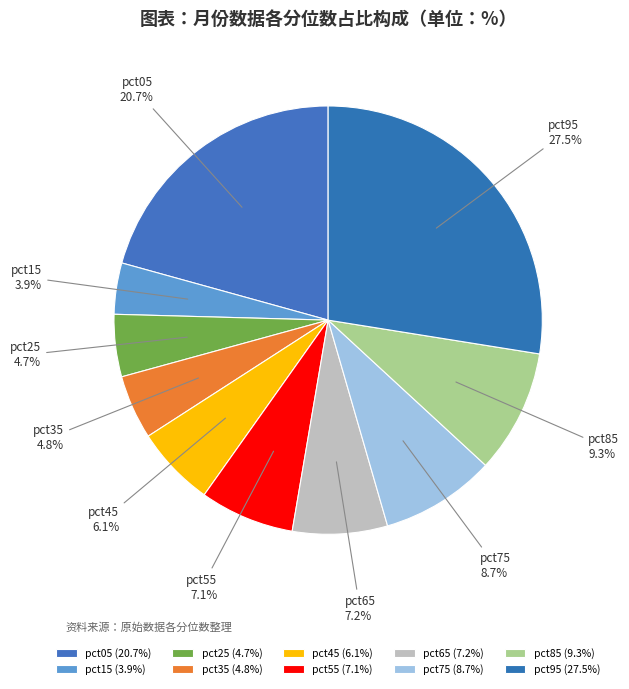

Between pct25 and pct55, which is larger?

pct55